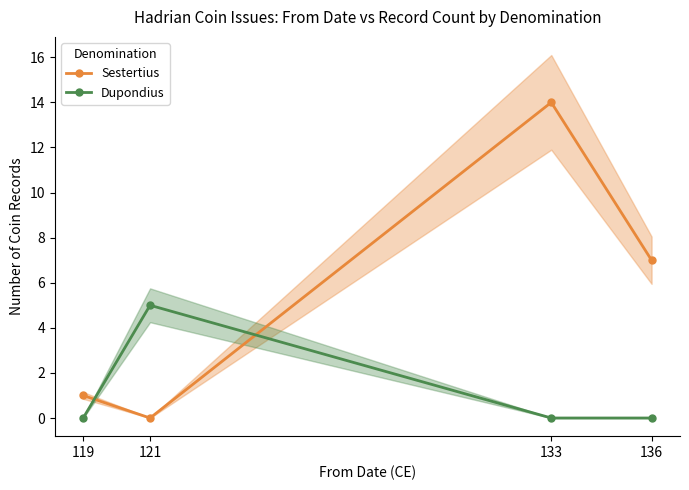

Is it true that Dupondius equals 8 at 121?

False